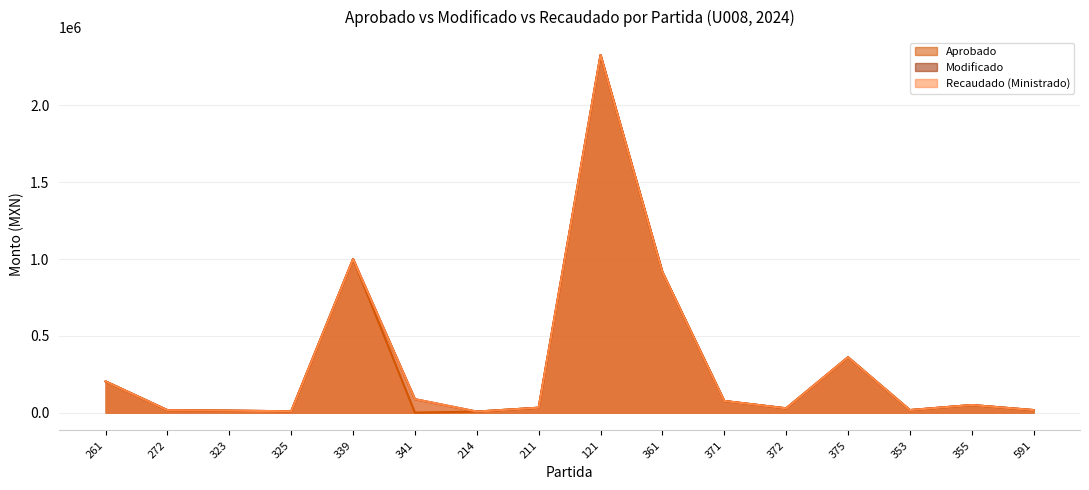

What is the difference between the Recaudado (Ministrado) values at 355 and 361?

865857.5